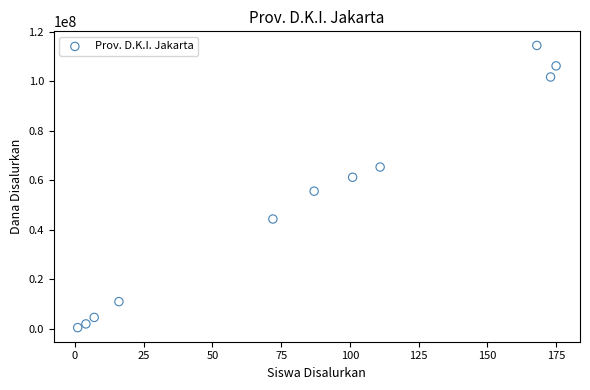

What is the range of X values (max minus min)?

174